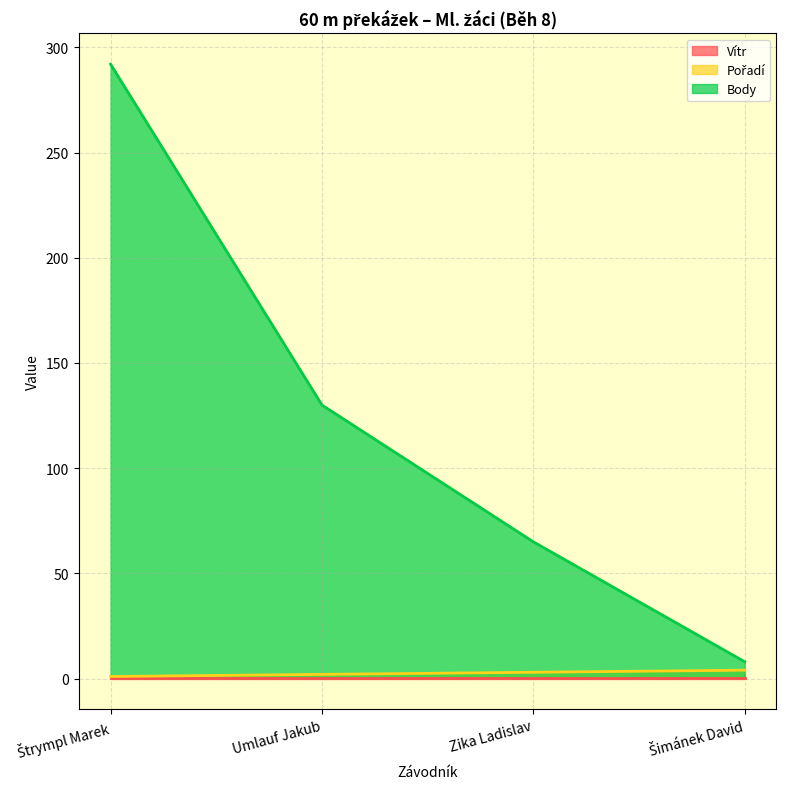

The value of Body at Umlauf Jakub is 40. True or false?

False